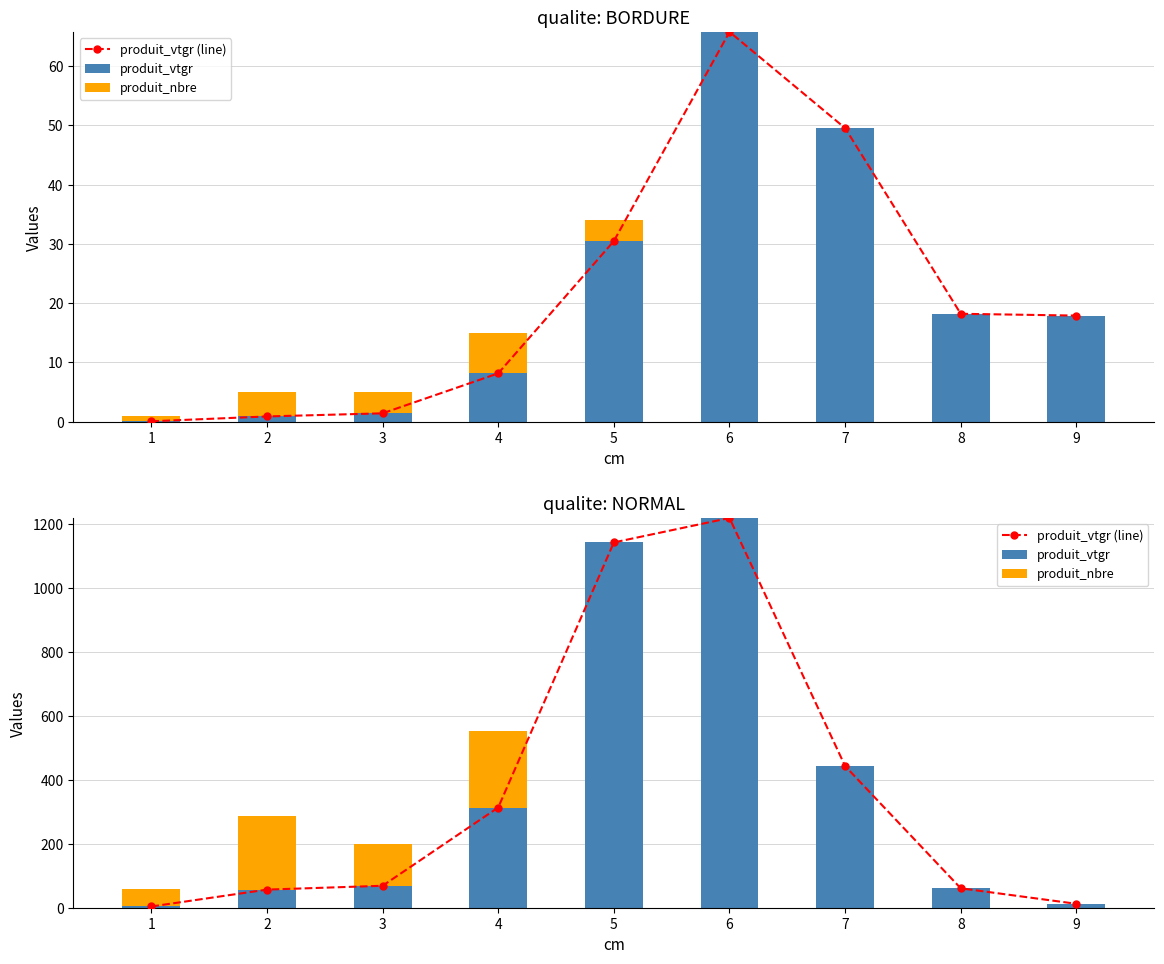

At which category is the sum across all series the highest?

6